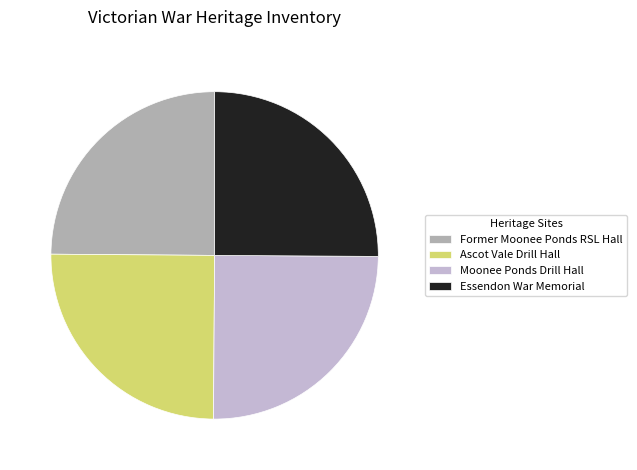

What is the ratio of the value at Essendon War Memorial to the value at Former Moonee Ponds RSL Hall?

1.0